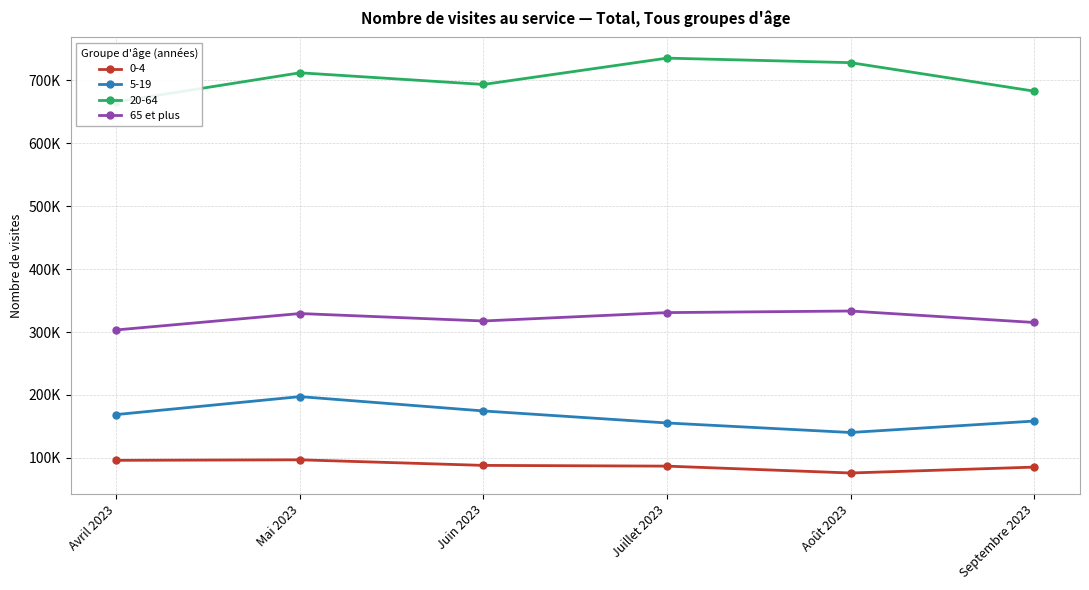

List the labels in order of value, largest first.

Août 2023, Juillet 2023, Mai 2023, Juin 2023, Septembre 2023, Avril 2023